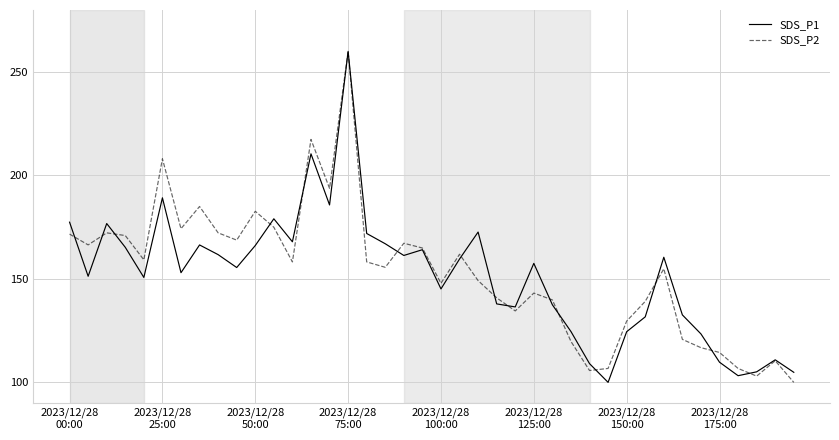

What is the greatest value displayed?

260.0